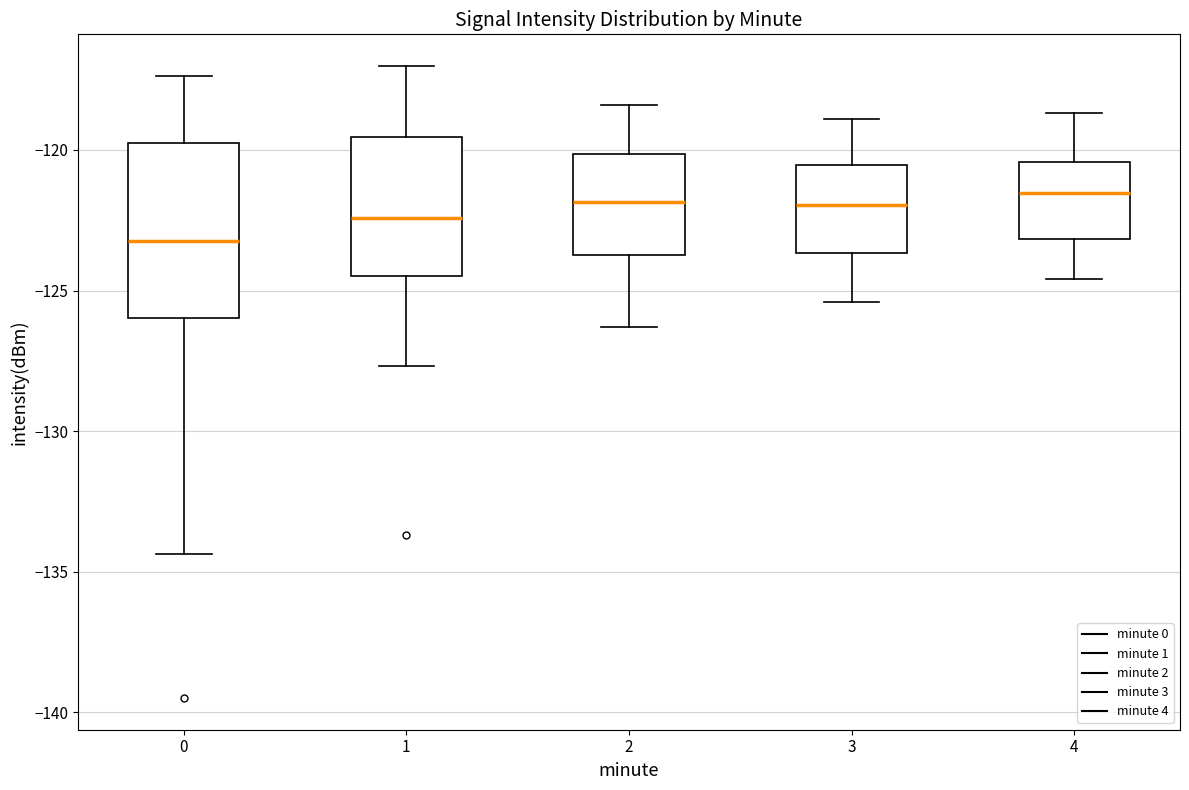

Reading left to right, transcribe this box plot: for each box, give where its median line is, the range the box spans, and where its two whiskers end, as read against the y-axis. The values are not printed on the chart, so give them approximately, as read against the axis.

0: median -123.0, box -126.0 to -120.0, whiskers -134.5 to -117.5
1: median -122.5, box -124.5 to -119.5, whiskers -127.5 to -117.0
2: median -122.0, box -123.5 to -120.0, whiskers -126.5 to -118.5
3: median -122.0, box -123.5 to -120.5, whiskers -125.5 to -119.0
4: median -121.5, box -123.0 to -120.5, whiskers -124.5 to -118.5